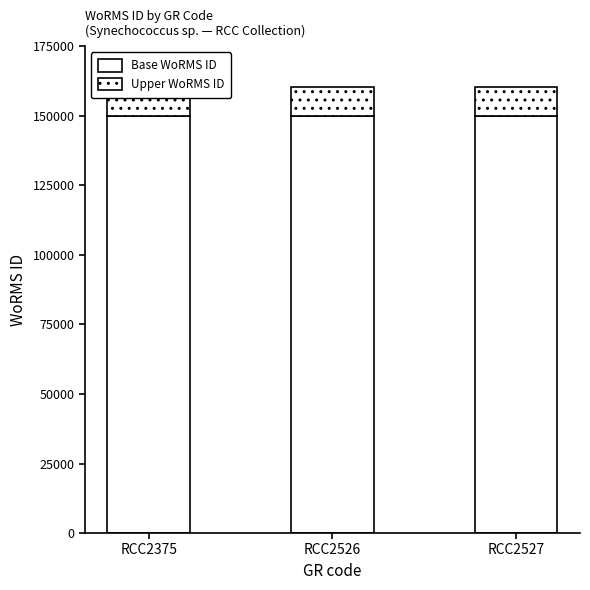

Which has a higher value, RCC2375 or RCC2527?

RCC2375